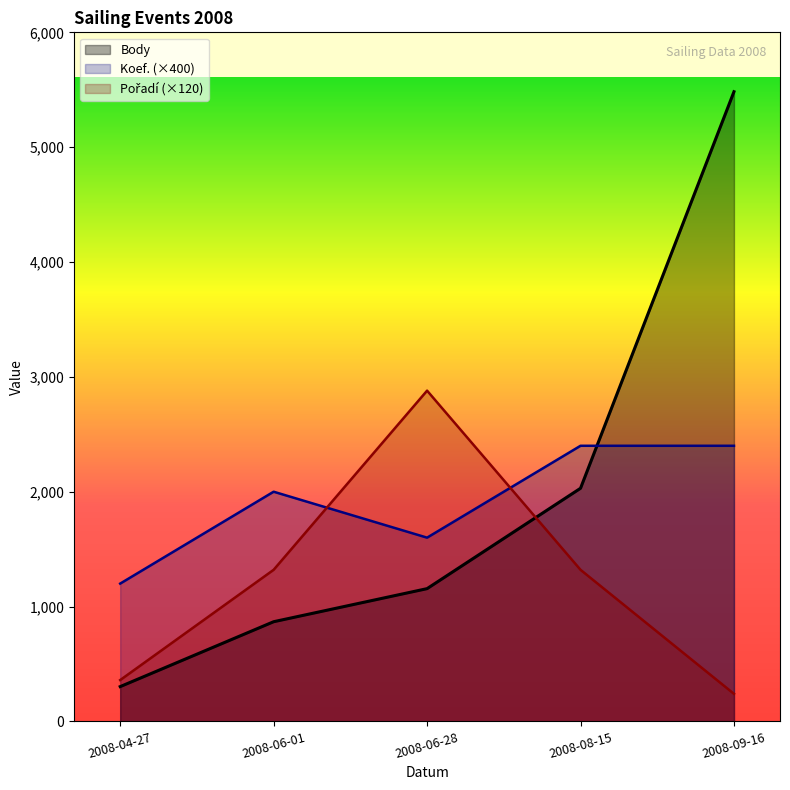

What is the total value across all series at 2008-06-28?

5636